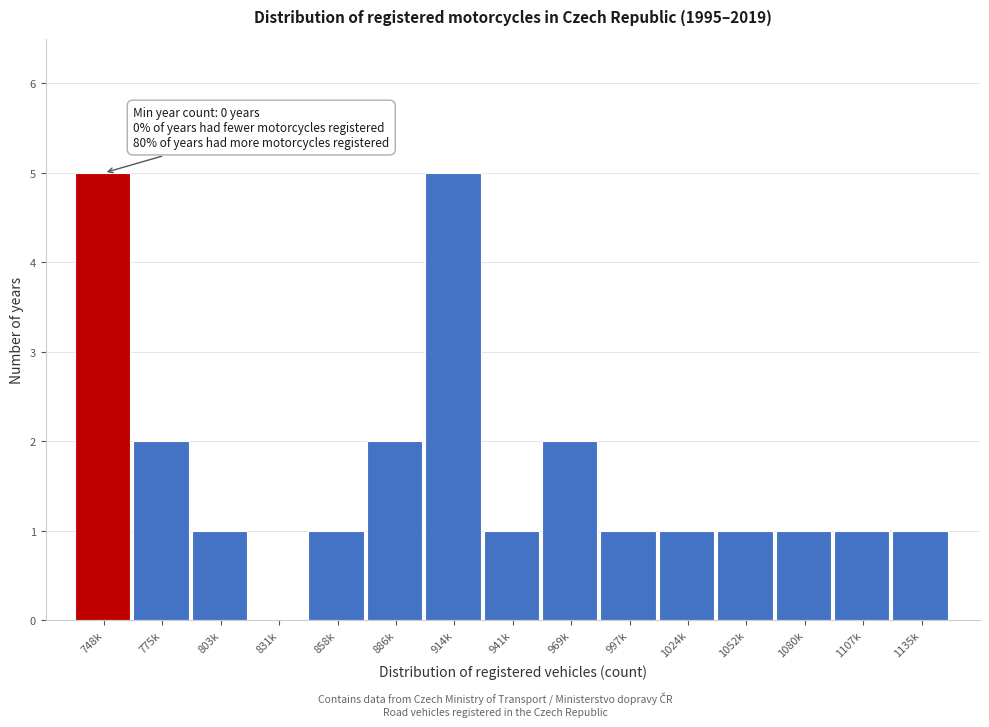

Reading right to left, extract all data points from this chart.

1135k=1	1107k=1	1080k=1	1052k=1	1024k=1	997k=1	969k=2	941k=1	914k=5	886k=2	858k=1	831k=0	803k=1	775k=2	748k=5